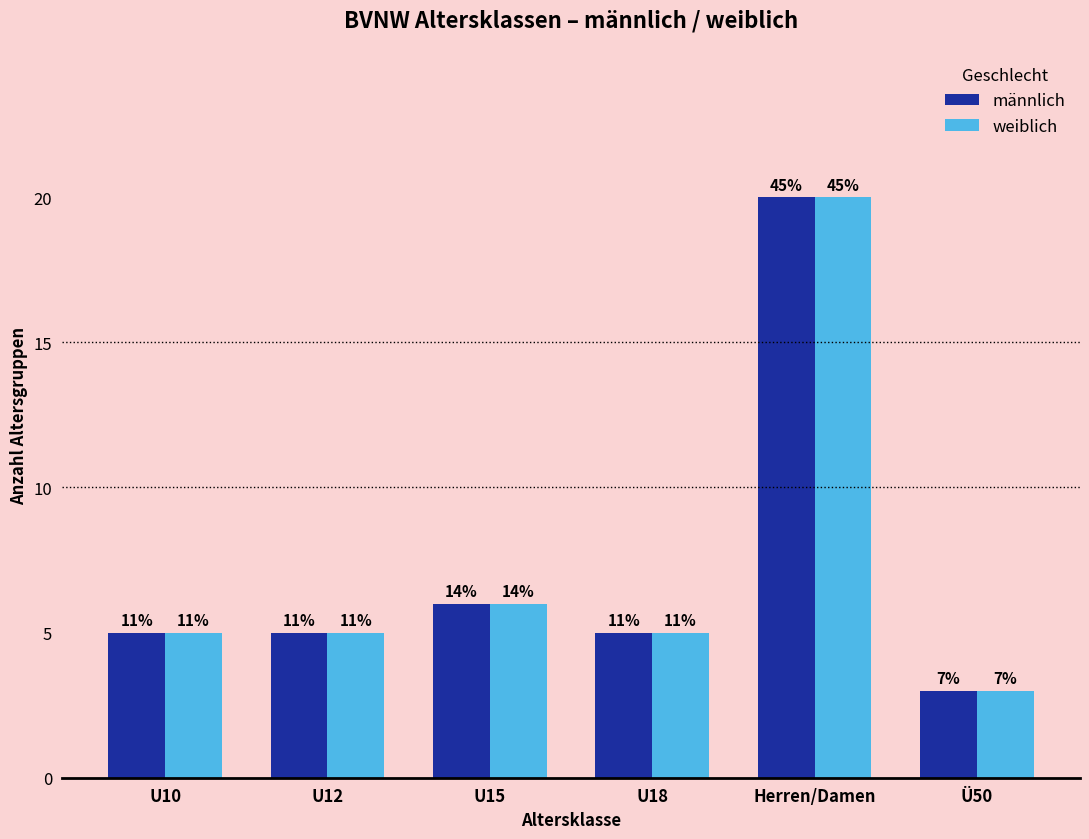

Reading left to right, extract all data points from this chart.

männlich: 5	5	6	5	20	3
weiblich: 5	5	6	5	20	3